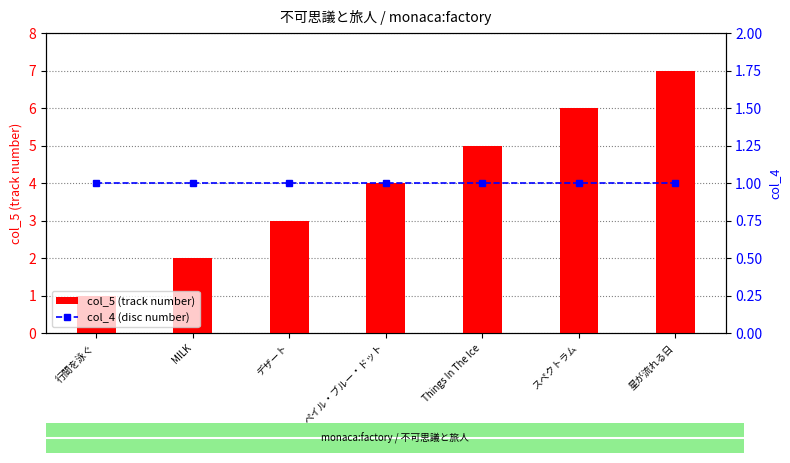

What is the label of the 7th bar from the left?

星が流れる日